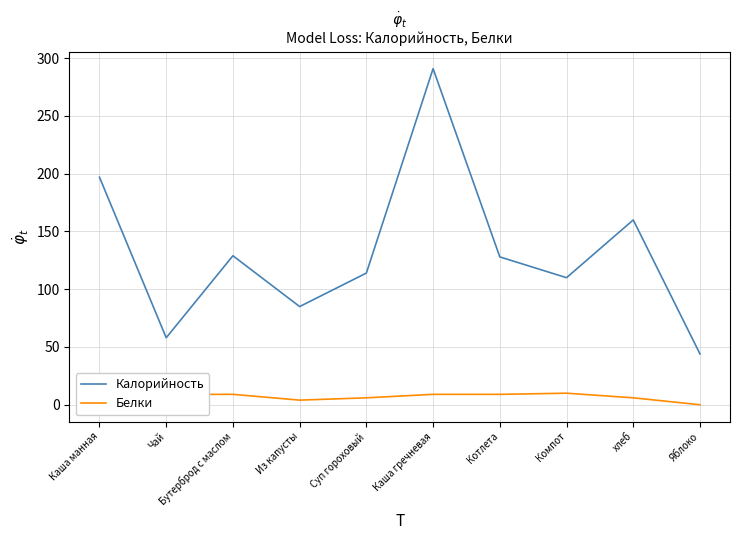

How many series are shown in this chart?

2